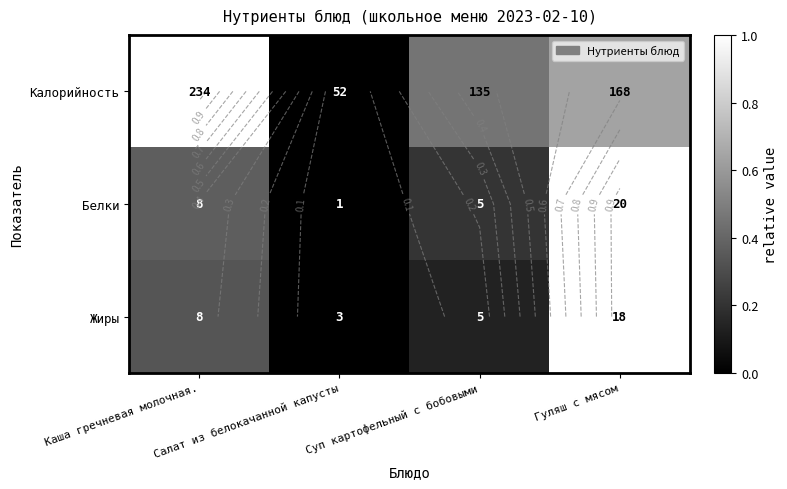

The value of Калорийность at Каша гречневая молочная. is 0.5. True or false?

False